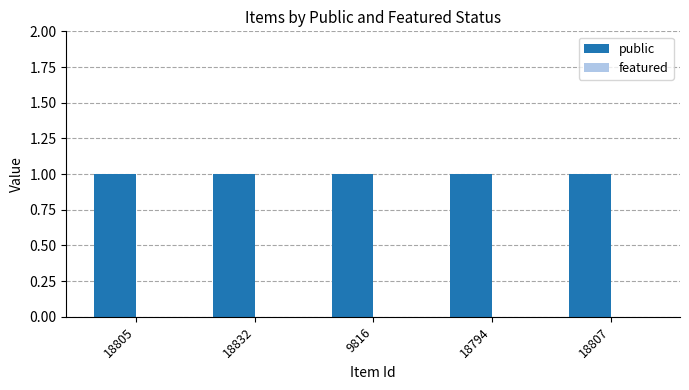

What are all the series names shown in the legend?

public, featured